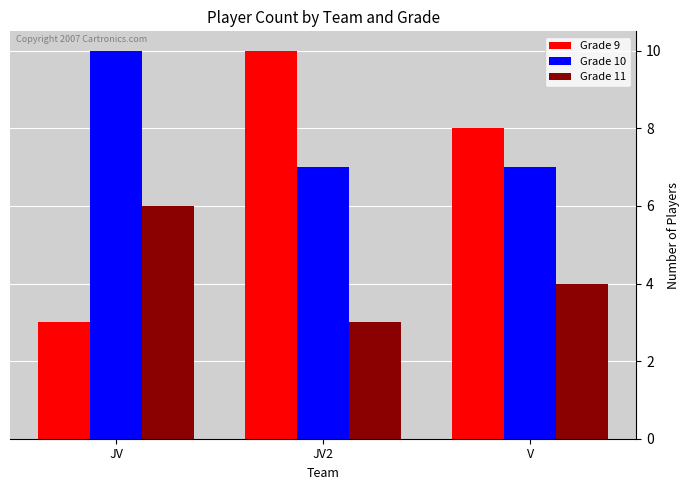

What is the difference between the Grade 10 values at JV and JV2?

3